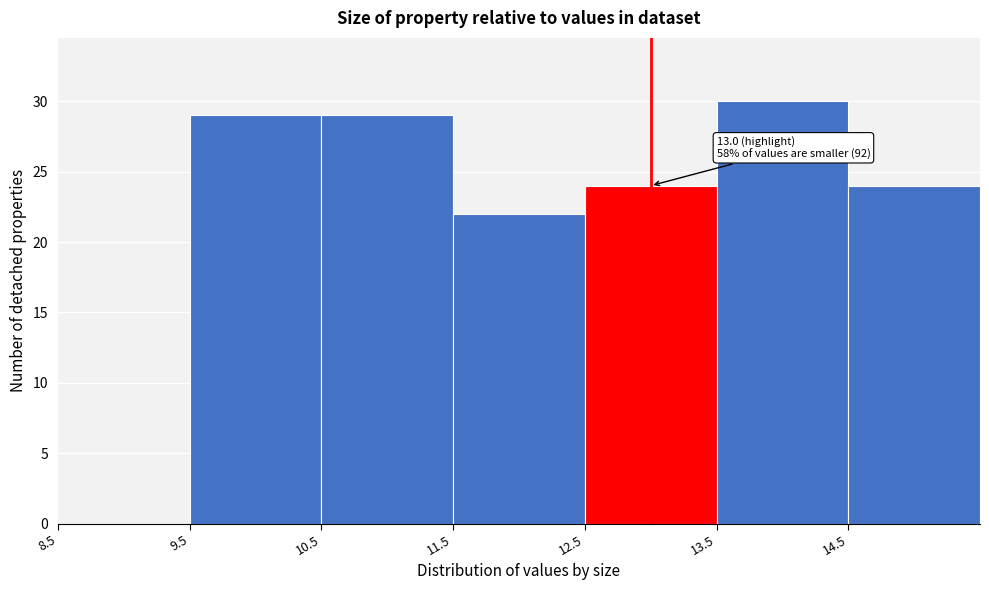

Which range on the x-axis has the tallest bar?

13.5 to 14.5